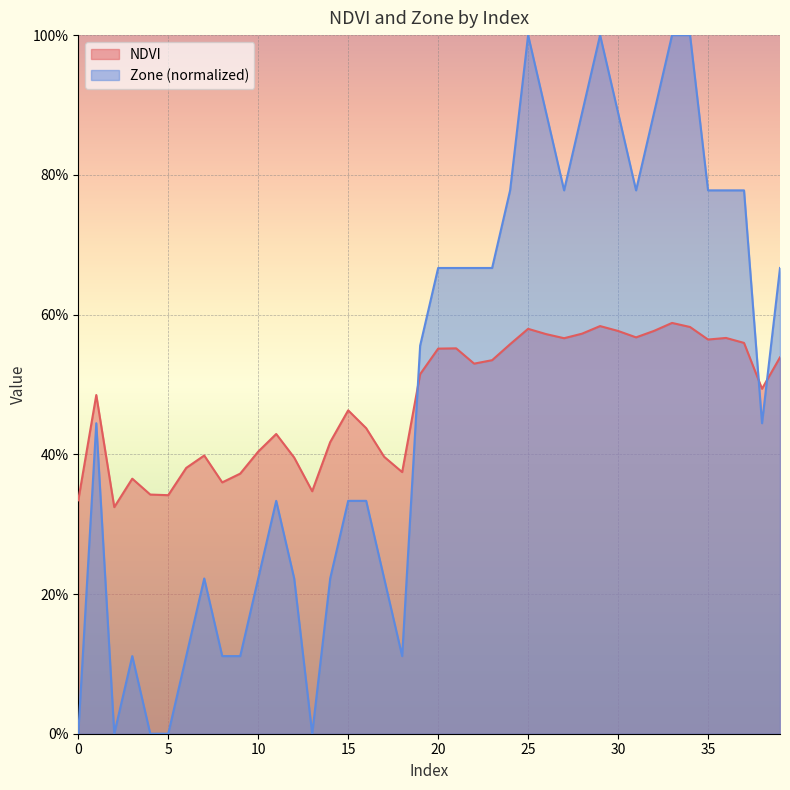

Read the Zone value at 17.

0.2